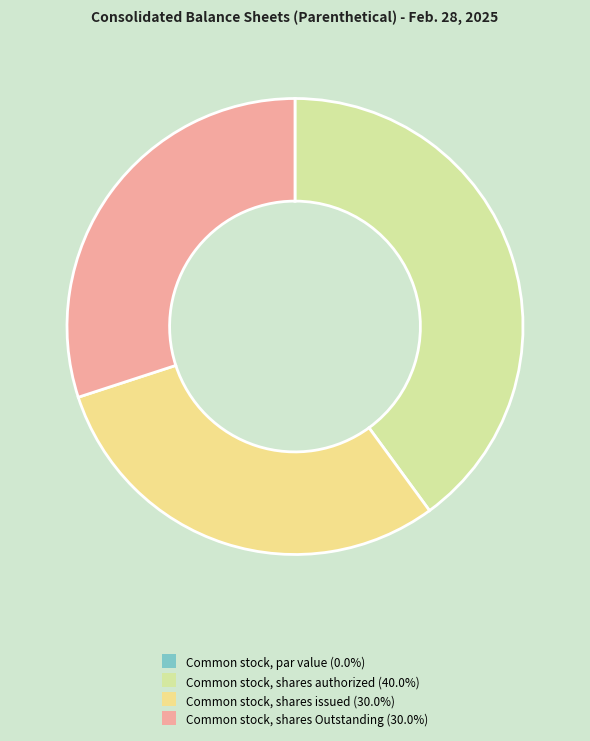

What percentage is the Common stock, shares issued slice, to the nearest percent?

30%